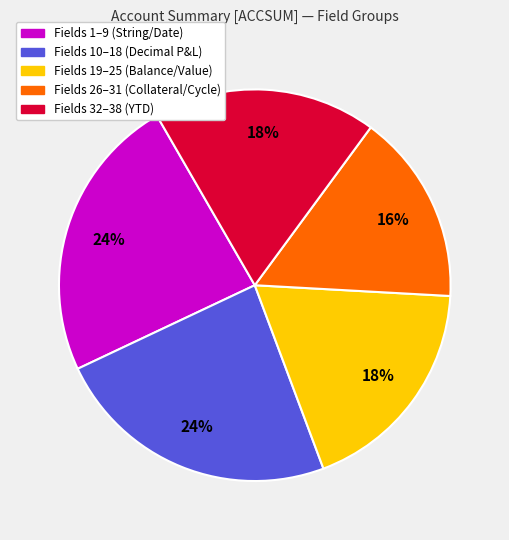

To the nearest percent, what is the difference between the largest and smallest slice percentages?

8%